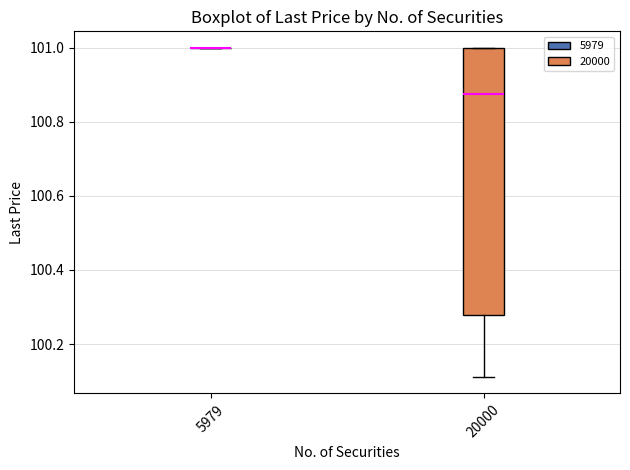

Reading left to right, read every box against the y-axis: the position of its median line, the range the box covers, and the ends of its whiskers. The values are not printed on the chart, so give them approximately, as read against the axis.

5979: box collapsed to a line at 101.00, whiskers 101.00 to 101.00
20000: median 100.88, box 100.28 to 101.00, whiskers 100.12 to 101.00